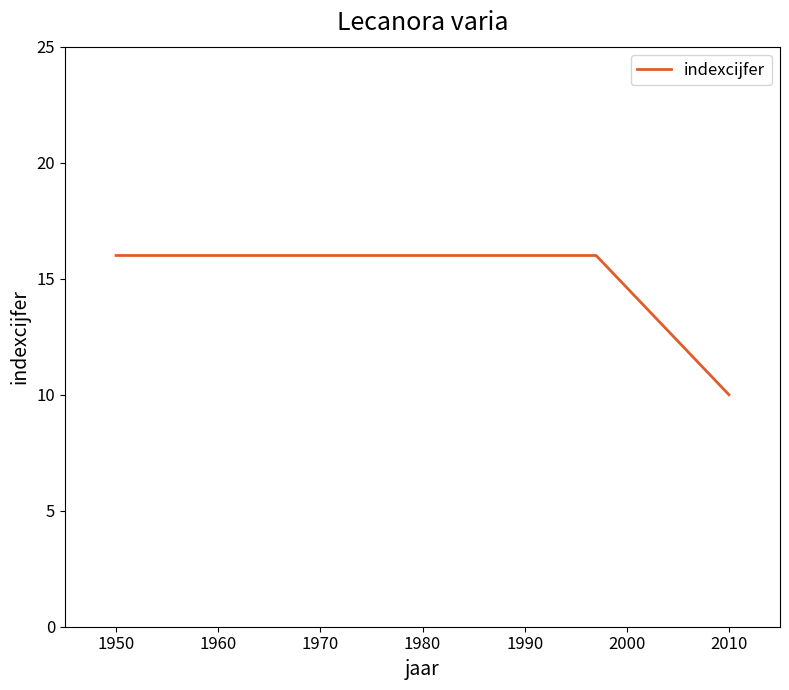

What is the average value?

14